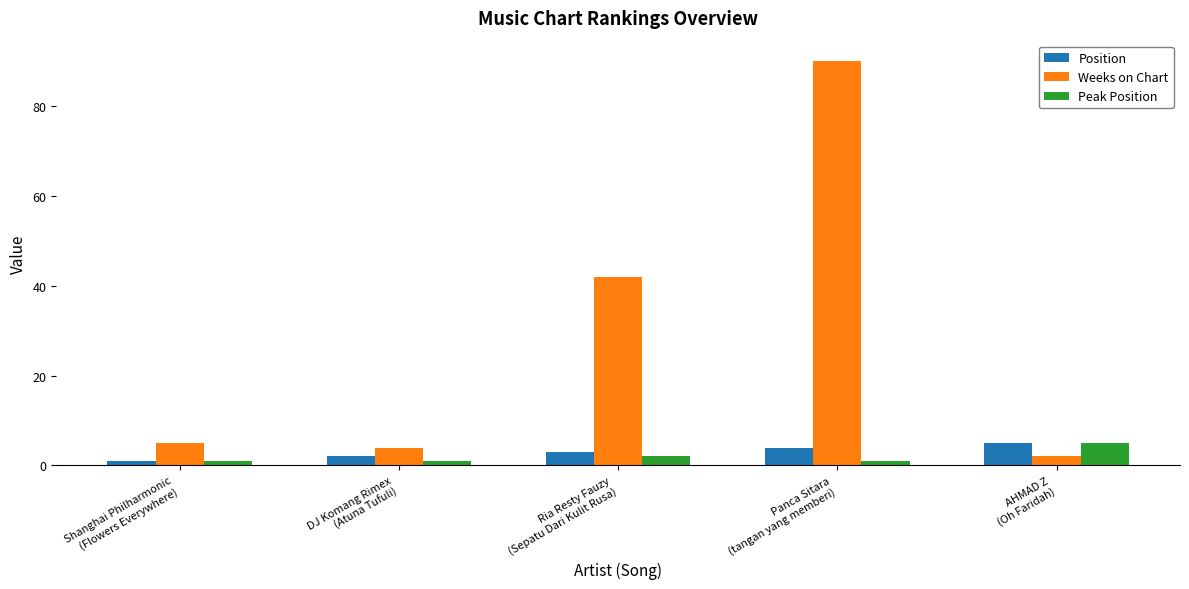

What is the spread (max minus min) of values at DJ Komang Rimex
(Atuna Tufuli)?

3